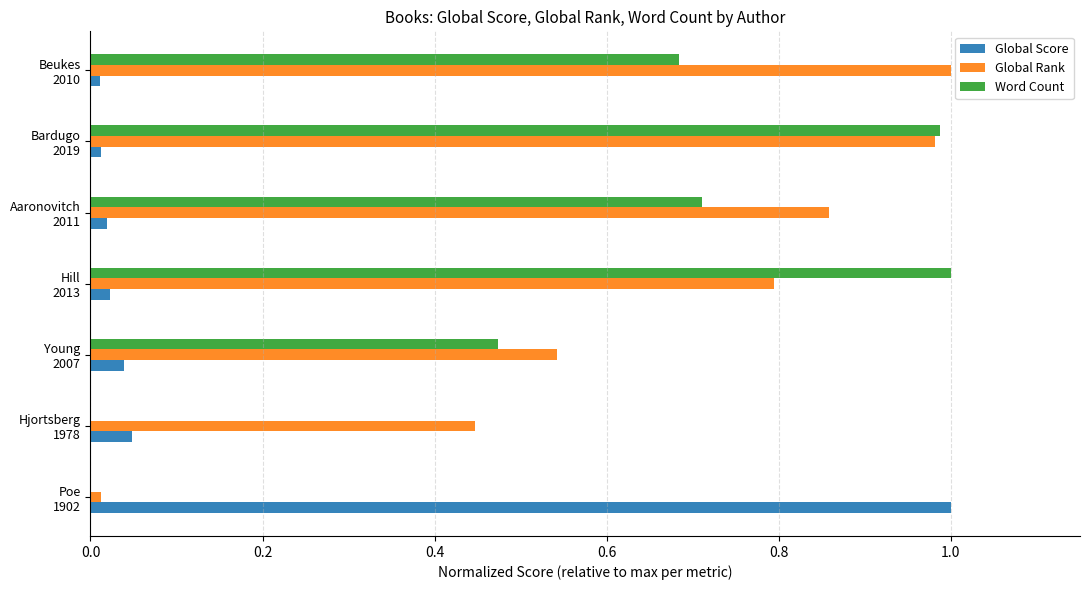

What is the sum of all Global Score values?

1.2